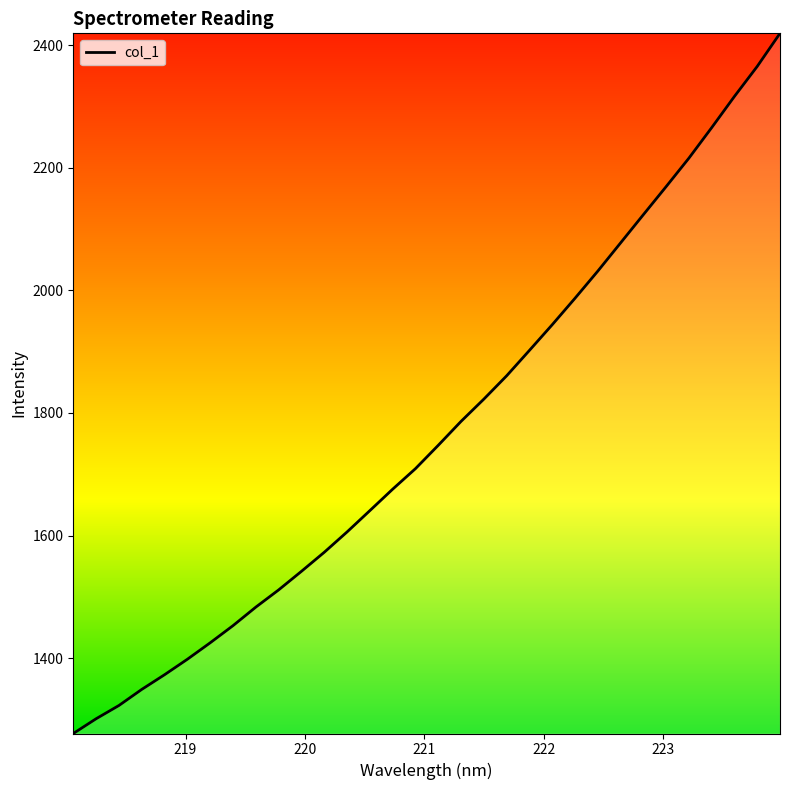

What is the difference between the maximum and minimum values?

1142.3